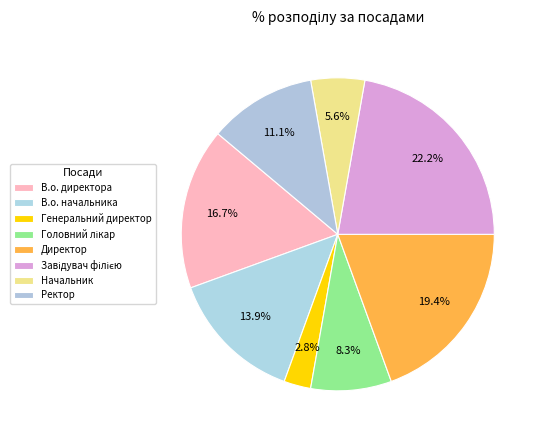

Does any single category account for the majority?

No